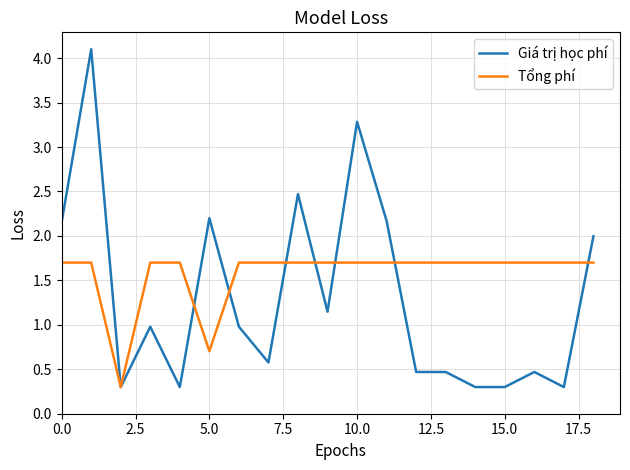

What is the highest value of the Giá trị học phí series?

4.1